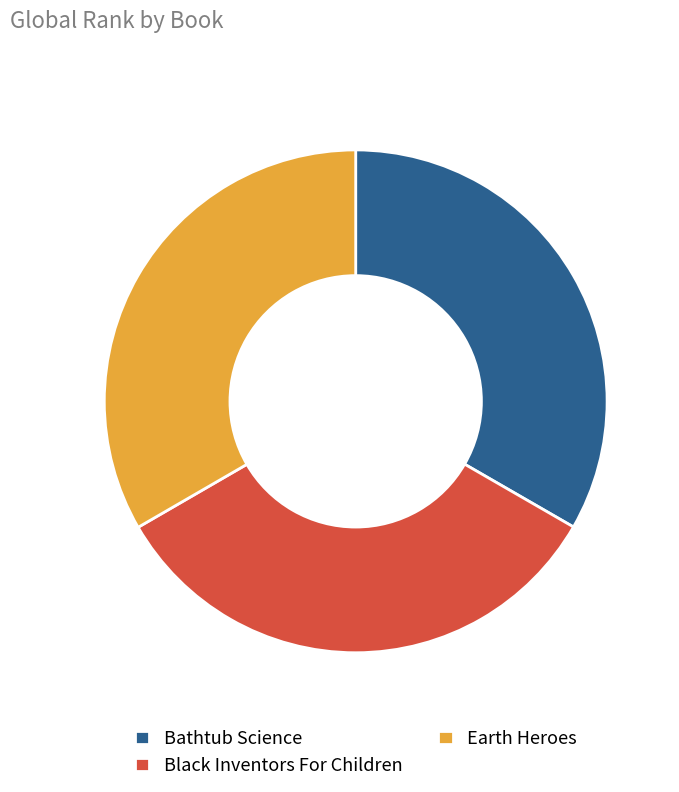

Approximately how many times larger is the value at Black Inventors For Children compared to Bathtub Science?

1.0